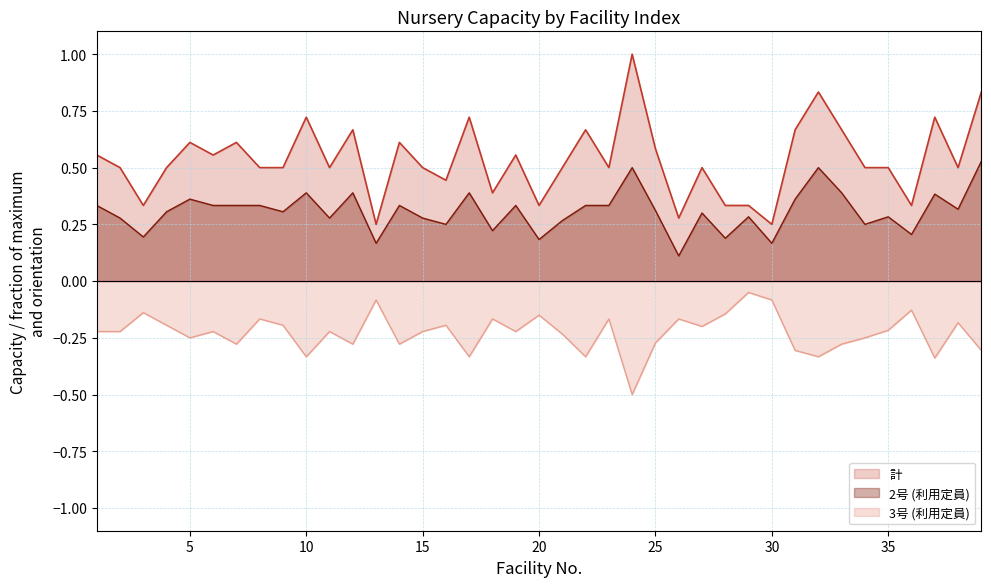

The value of 3号 (利用定員) at 07:10 is -0.1. True or false?

False